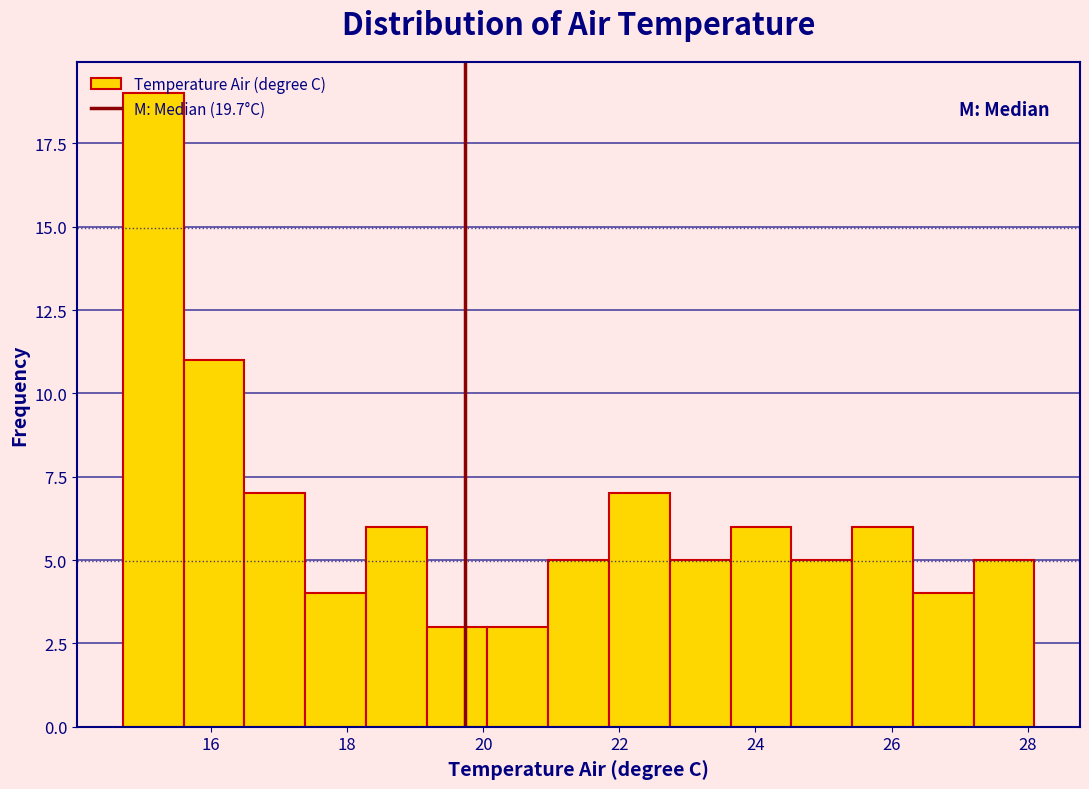

Over which range of the x-axis is the bar tallest?

14.8 to 15.6